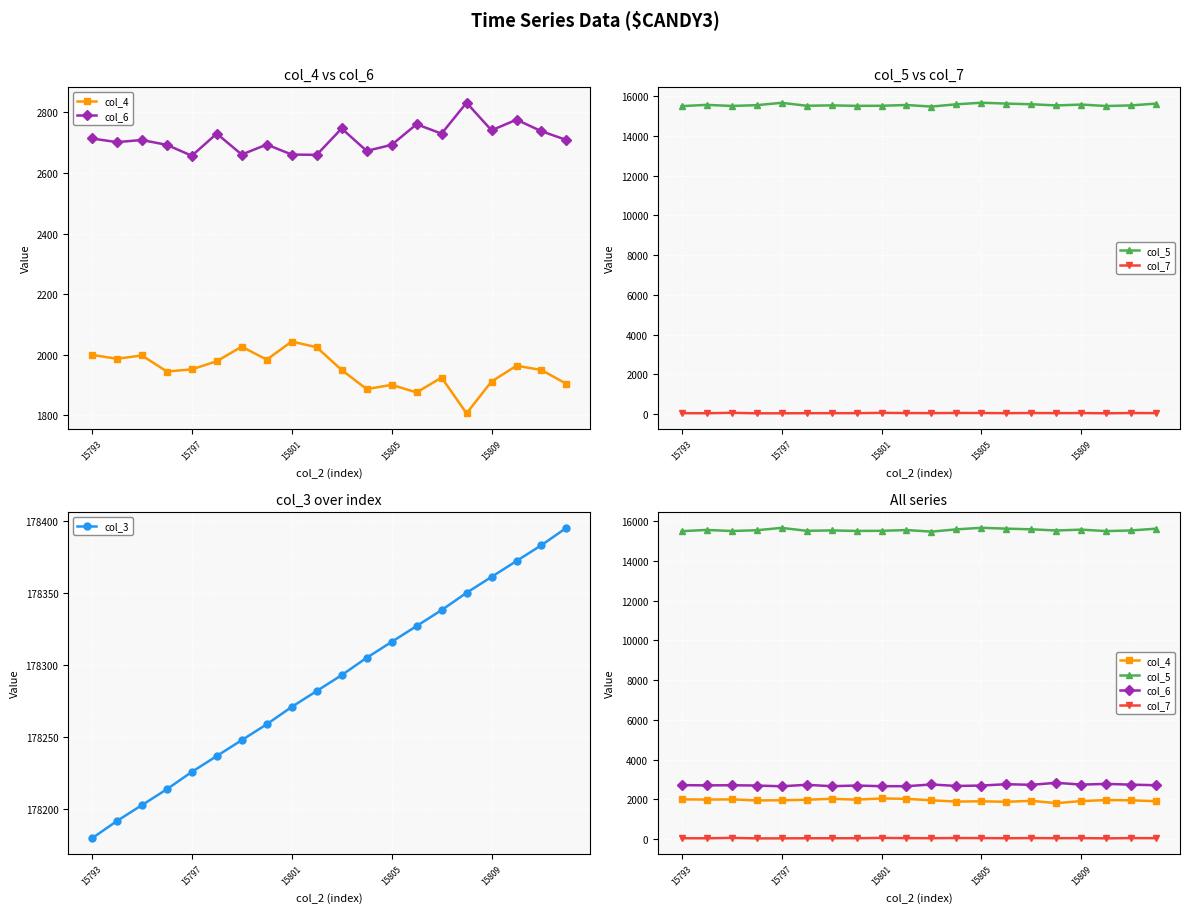

What is the lowest value of the col_3 series?

178180